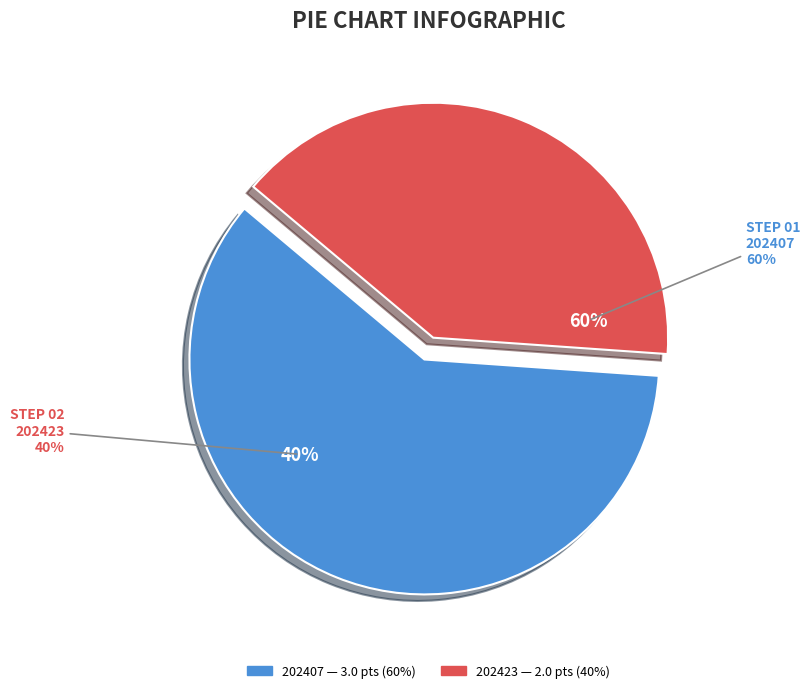

To the nearest percent, what portion does 202407 represent?

60%